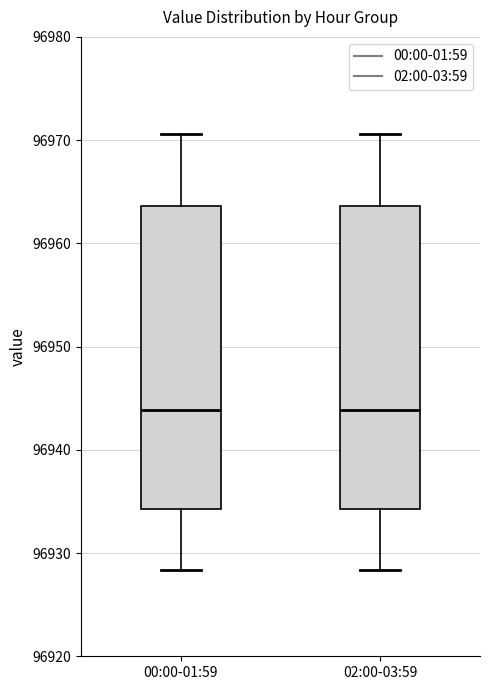

Reading left to right, read every box against the y-axis: the position of its median line, the range the box covers, and the ends of its whiskers. The values are not printed on the chart, so give them approximately, as read against the axis.

00:00-01:59: median 96944, box 96934 to 96964, whiskers 96928 to 96971
02:00-03:59: median 96944, box 96934 to 96964, whiskers 96928 to 96971